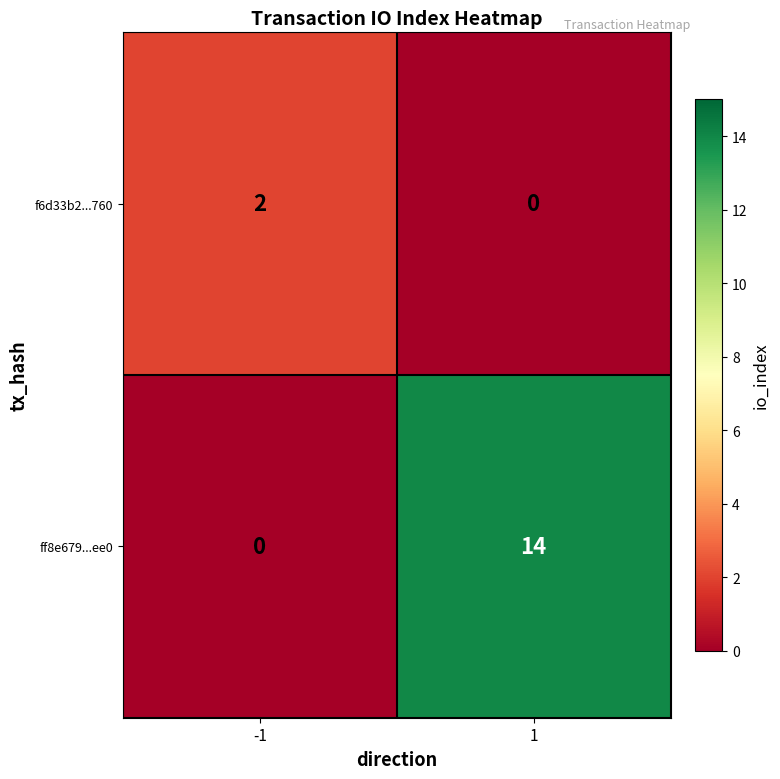

Reading right to left, transcribe all the data shown in this chart.

f6d33b2...760: 1=0	-1=2
ff8e679...ee0: 1=14	-1=0